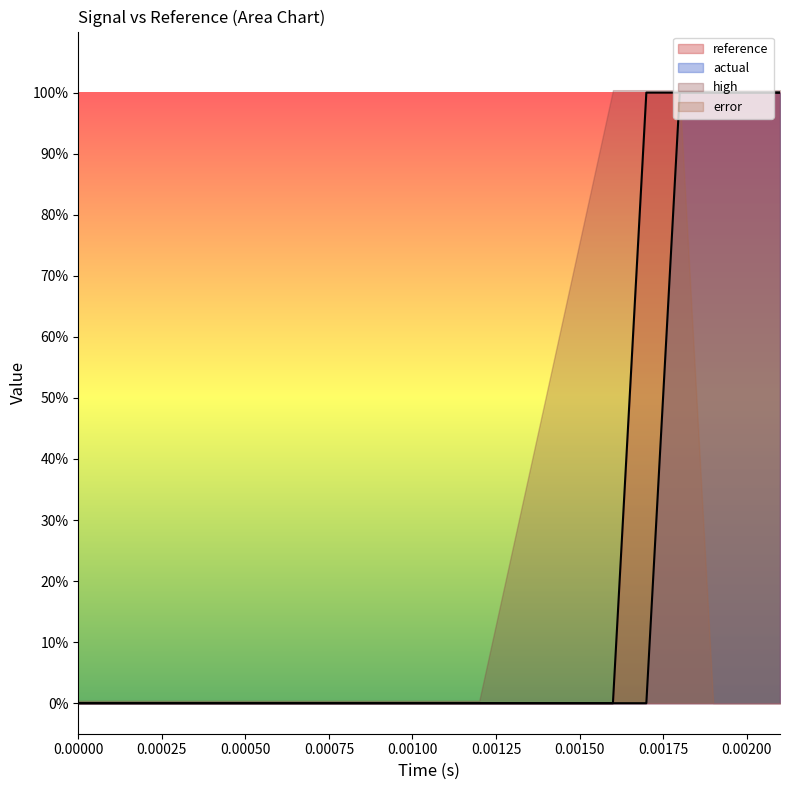

True or false: reference and actual cross at least once.

False